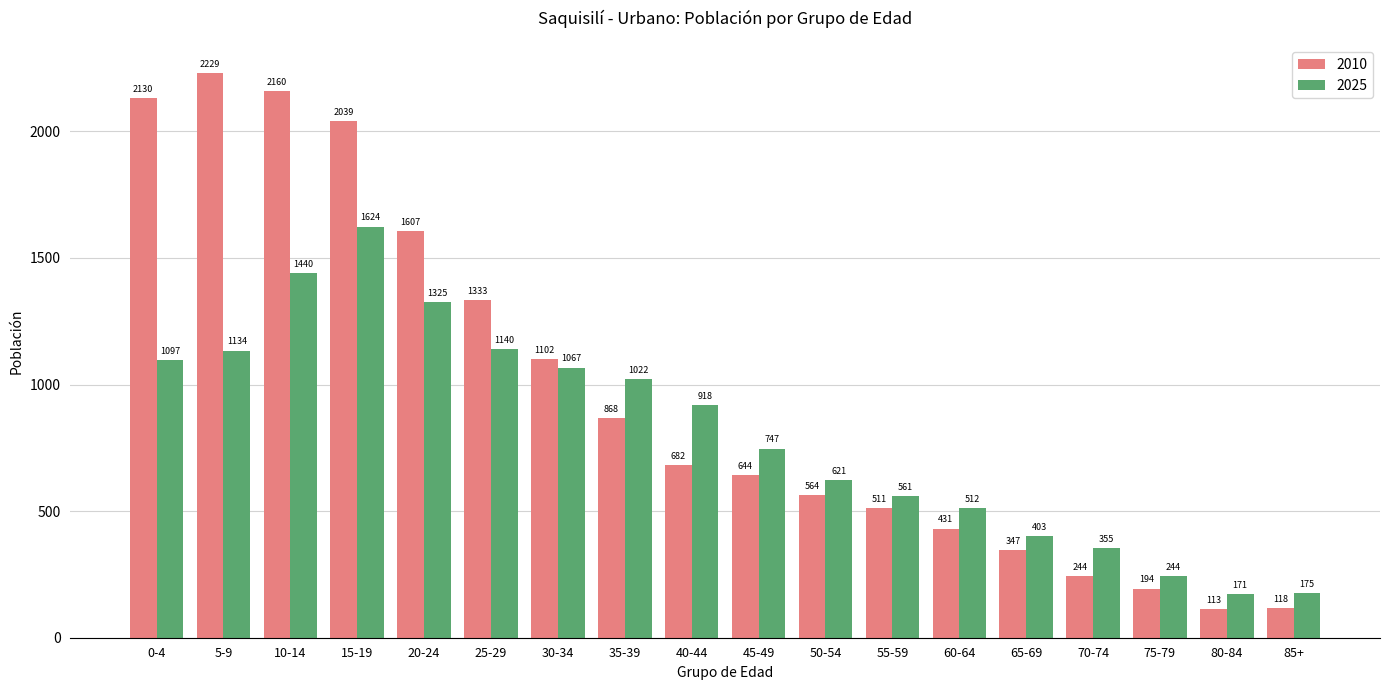

What position from the right is 15-19?

15